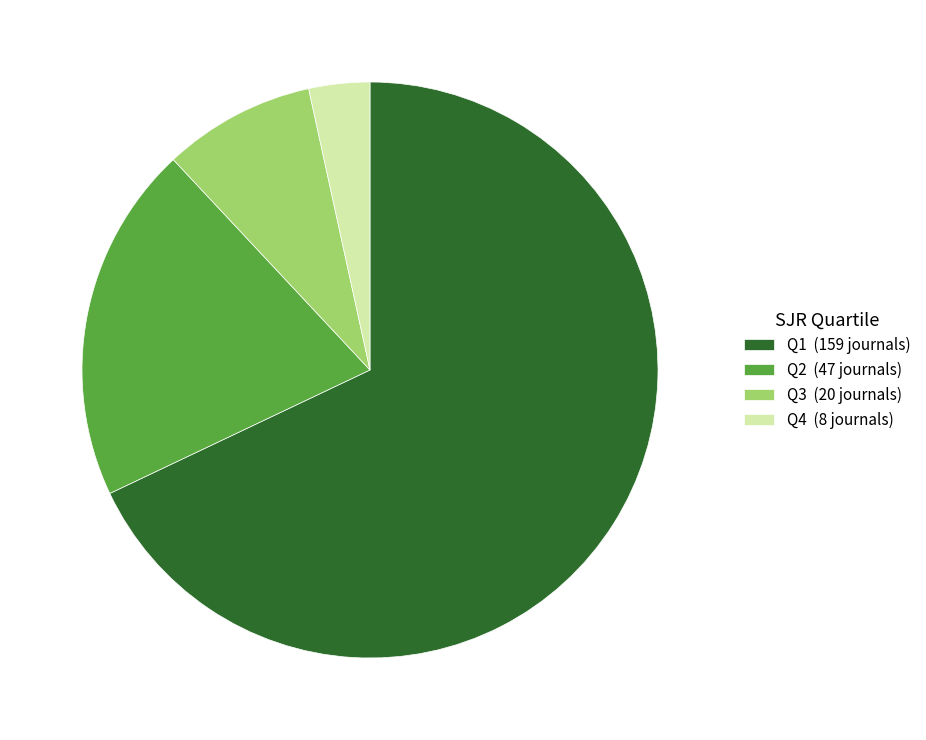

Between Q4 (8 journals) and Q2 (47 journals), which is larger?

Q2 (47 journals)